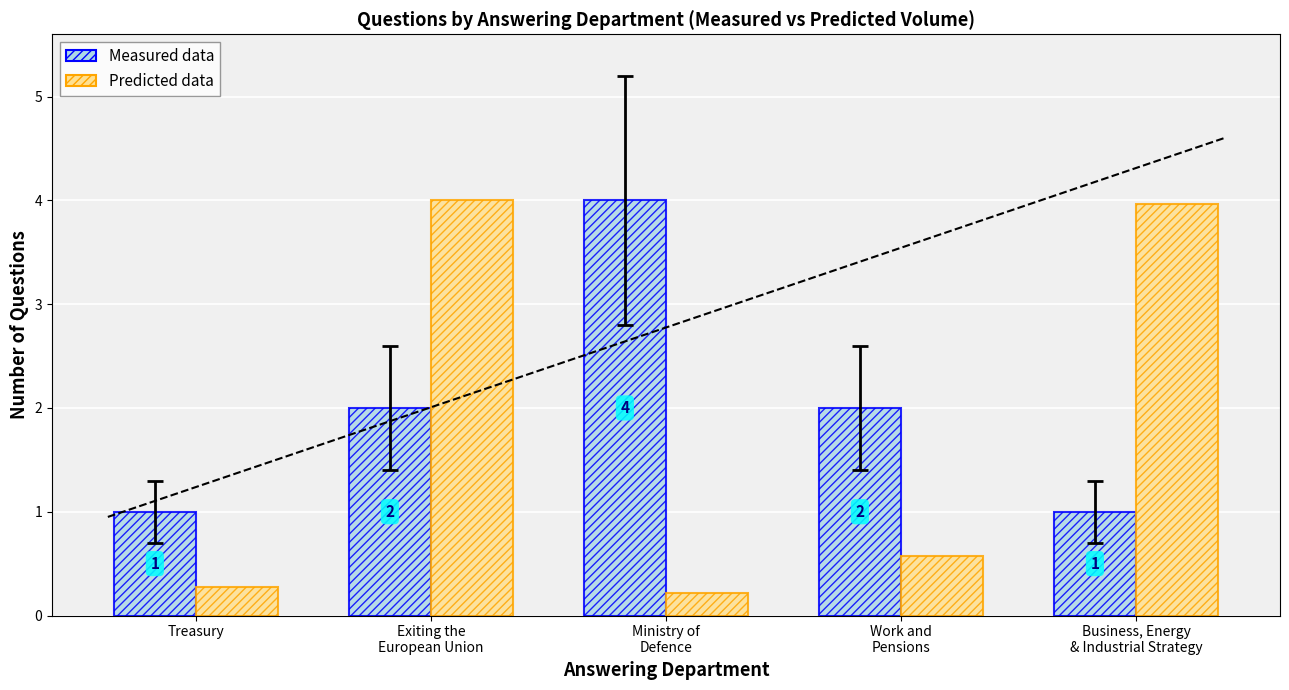

Count the Measured data values in the range 1 to 2.

4